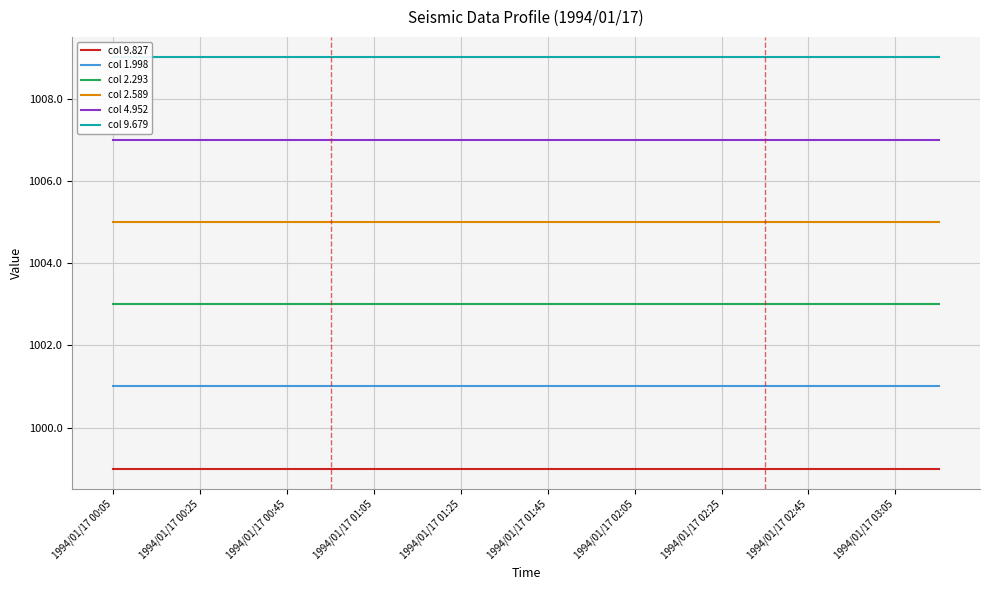

True or false: col 1.998 and col 4.952 cross at least once.

False